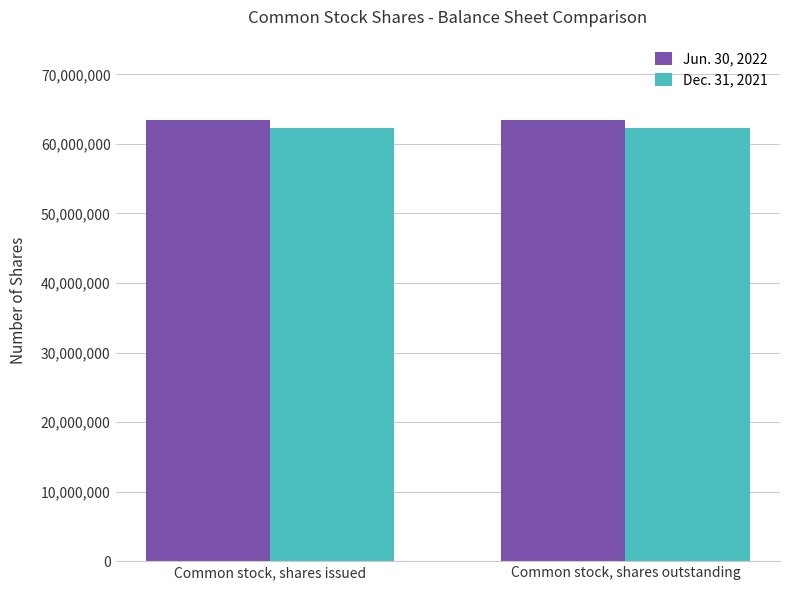

The value of Dec. 31, 2021 at Common stock, shares issued is 62312097. True or false?

True